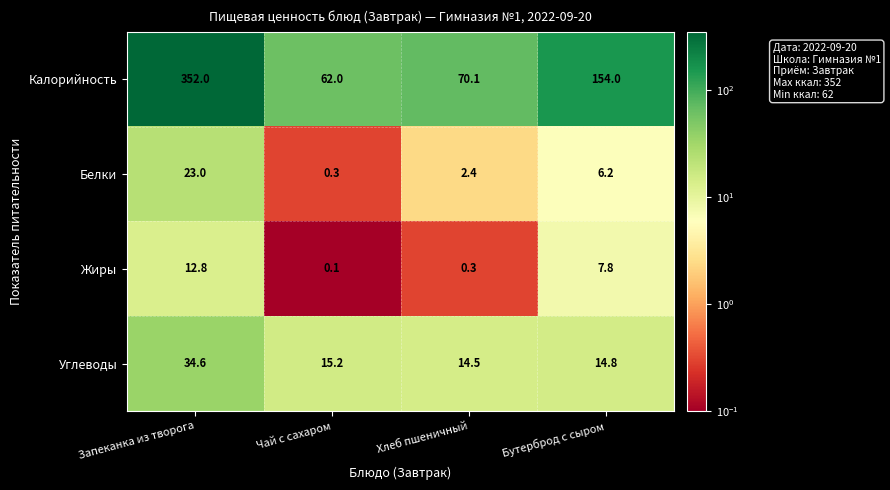

Is it true that Жиры equals 0.1 at Чай с сахаром?

True